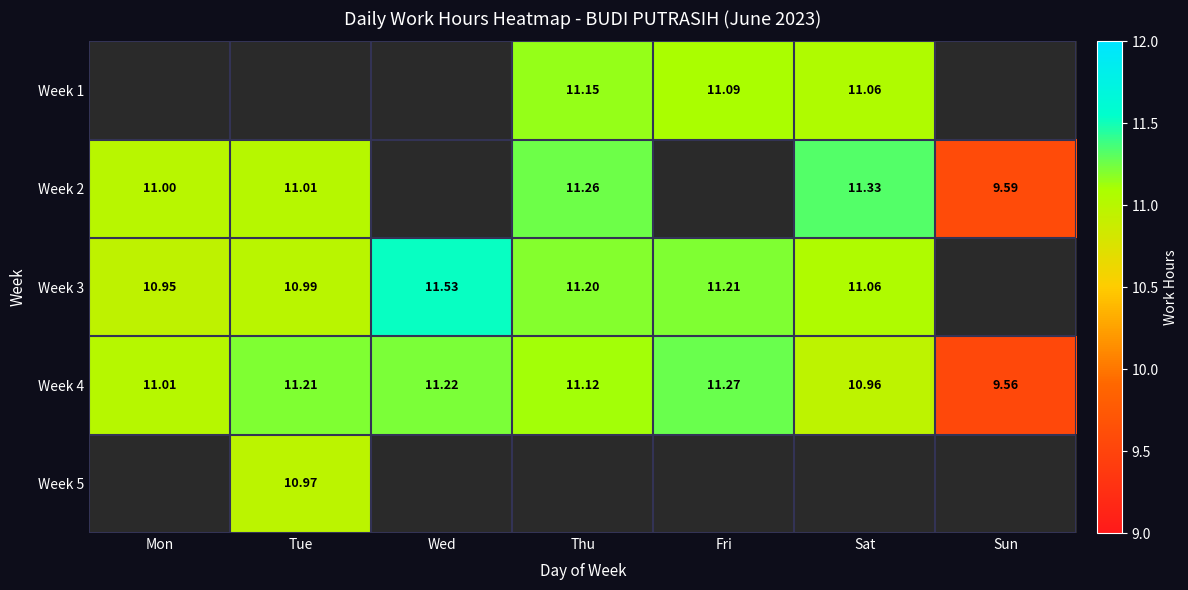

List the labels in order of Week 4 value, smallest first.

Sun, Sat, Mon, Thu, Tue, Wed, Fri